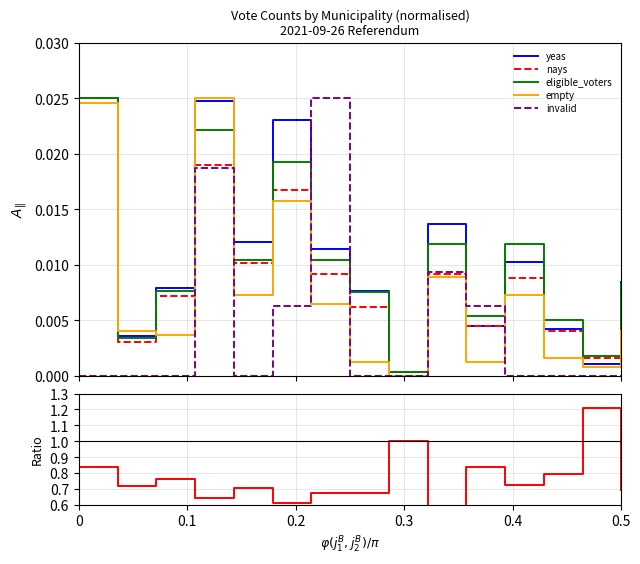

True or false: invalid and yeas cross at least once.

True